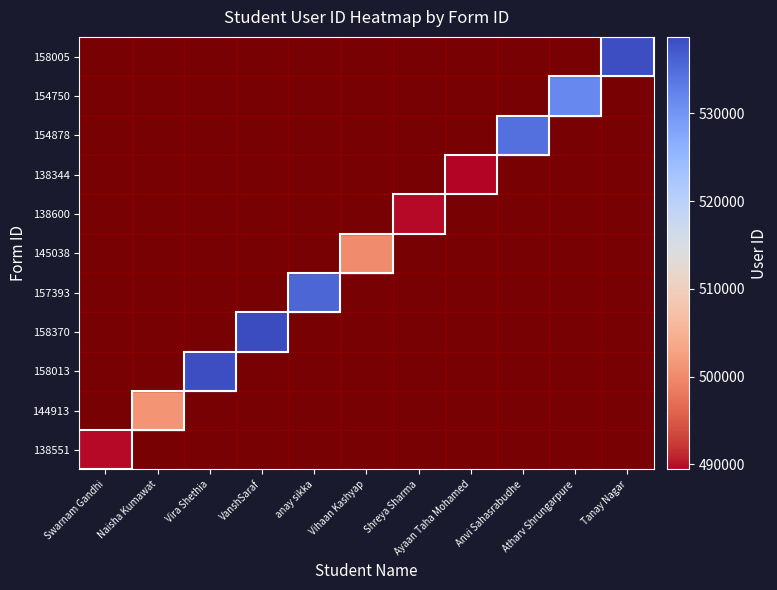

At how many categories does at least one series exceed 159718?

11